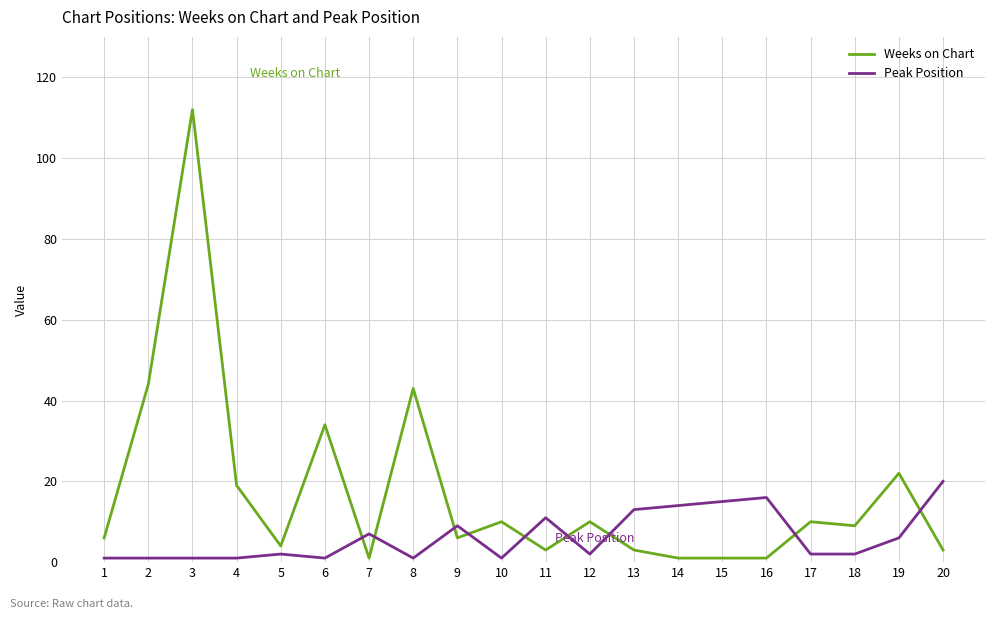

The Peak Position series shows 28 at 20. True or false?

False